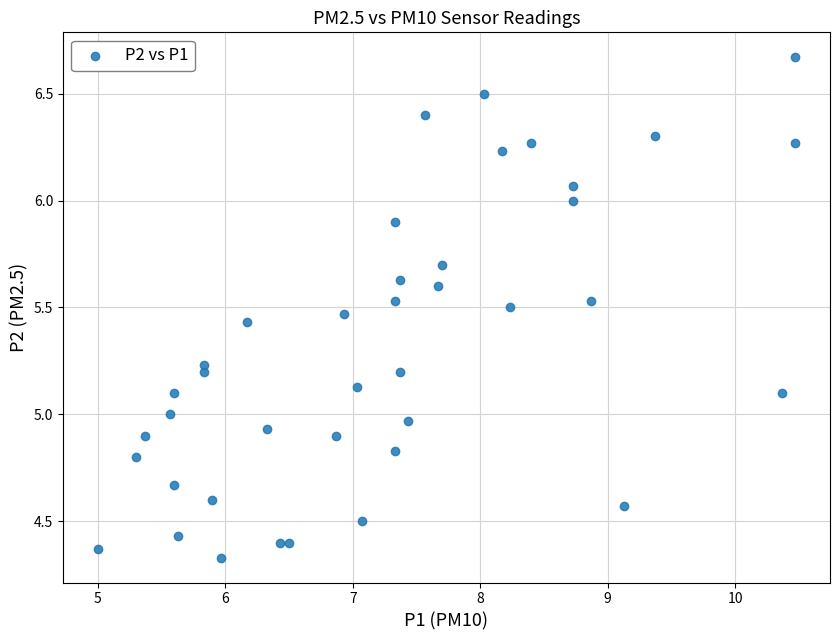

What is the range of Y values (max minus min)?

2.3